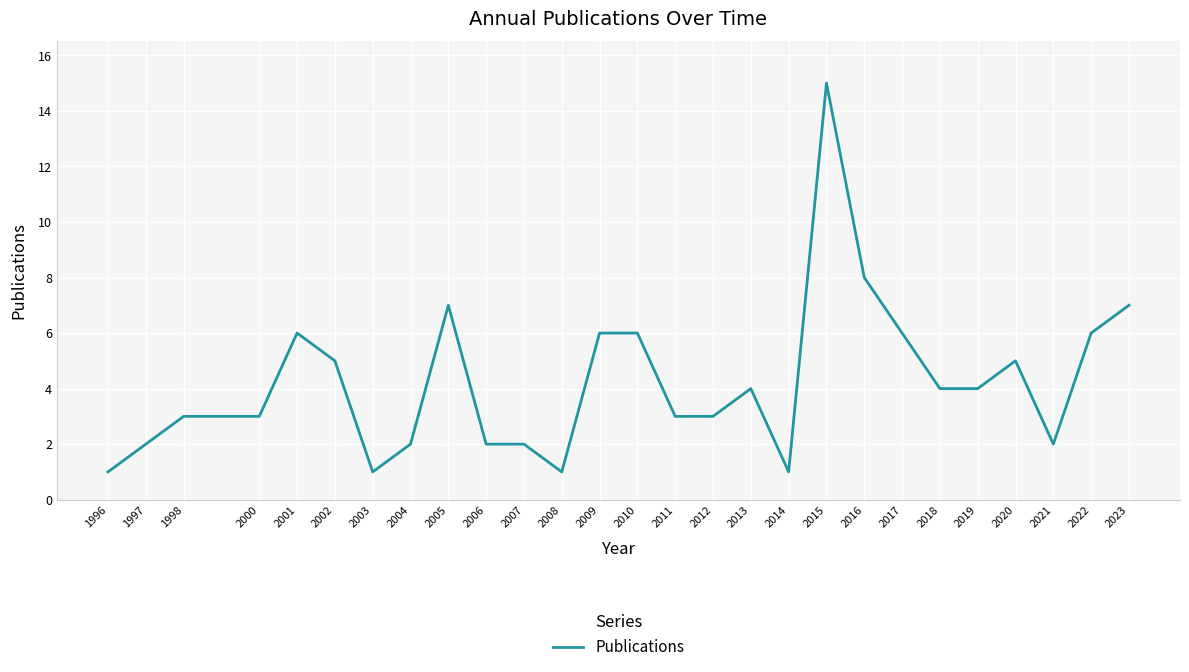

Approximately how many times larger is the value at 2000 compared to 2004?

1.5